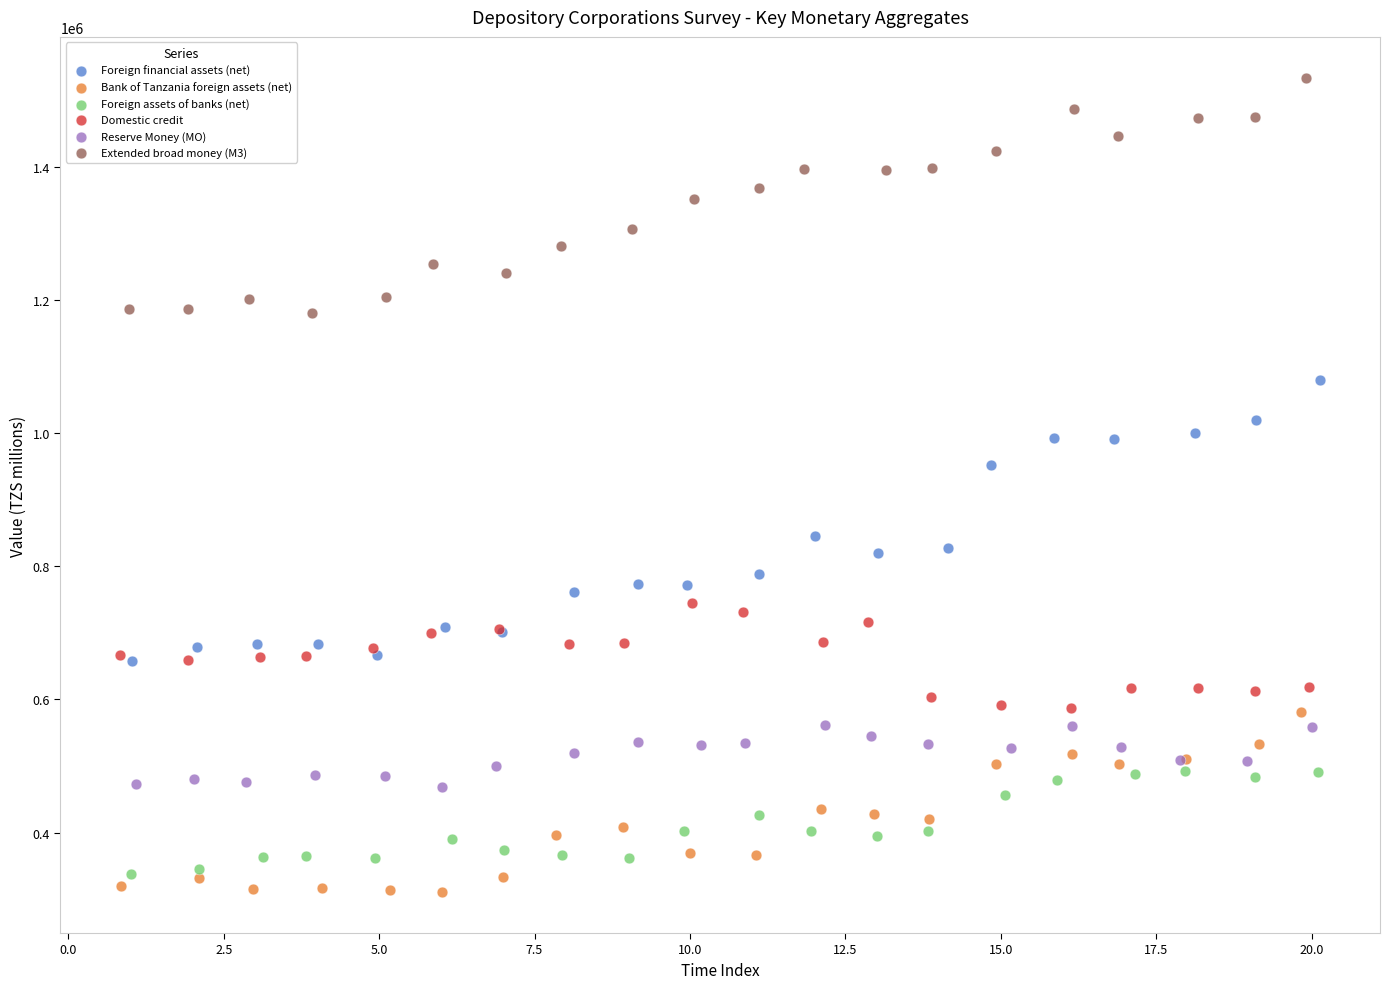

Which series contains the highest Y value?

Extended broad money (M3)